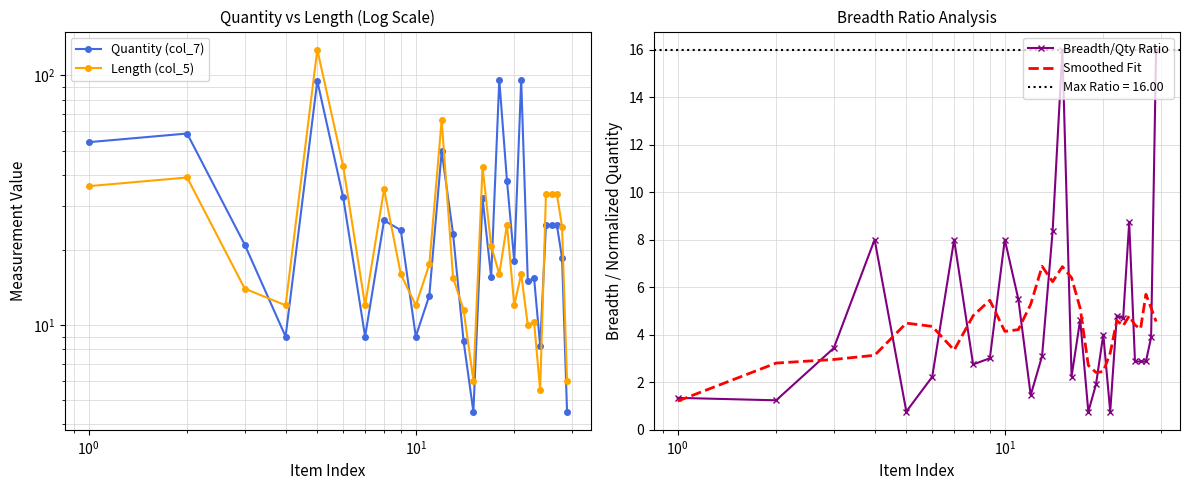

What is the average value of the Quantity (col_7) series?

30.0